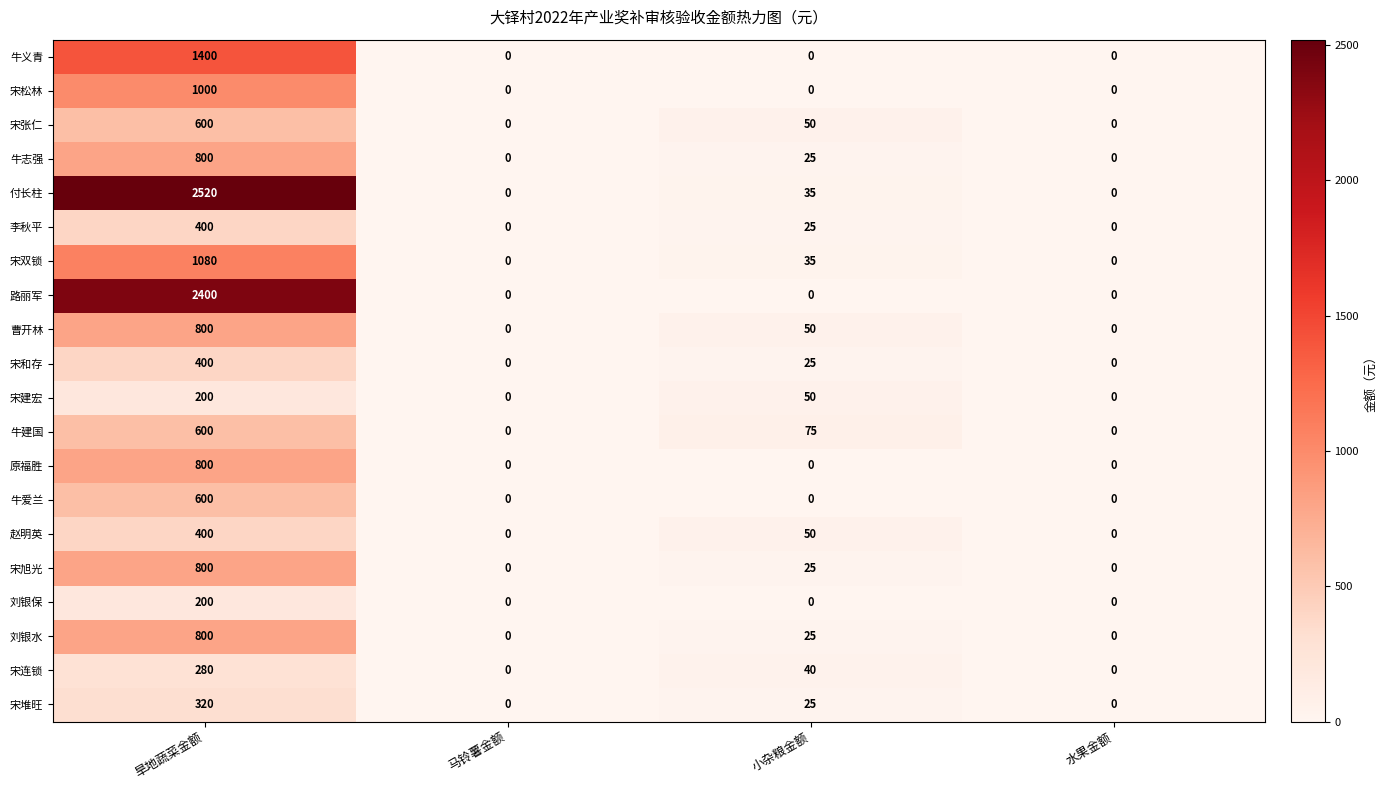

What is the difference between the second highest and minimum values in the 曹开林 series?

50